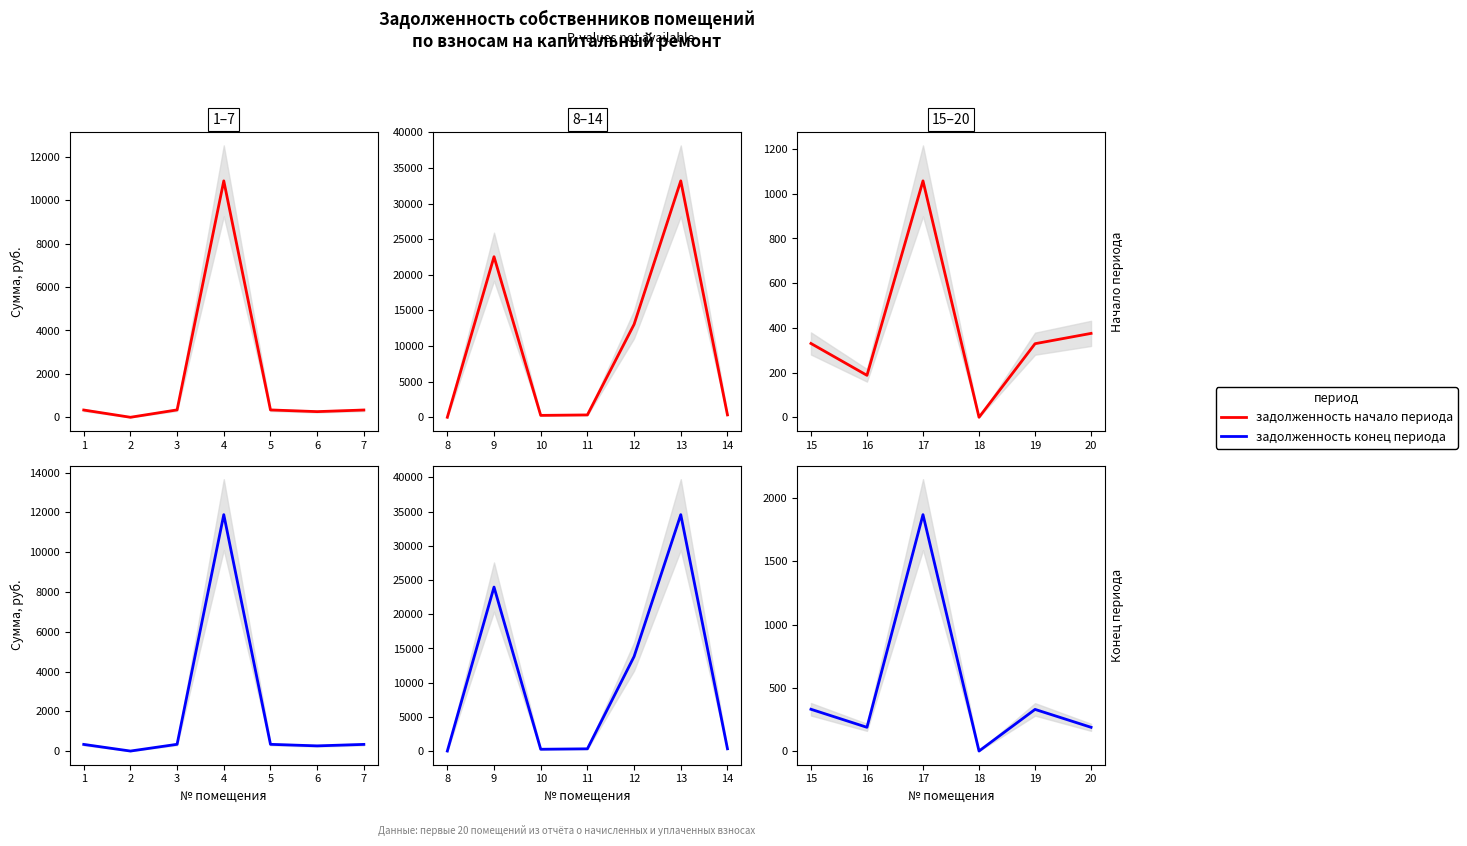

True or false: задолженность конец периода has a value of 330.2 at 15.

True